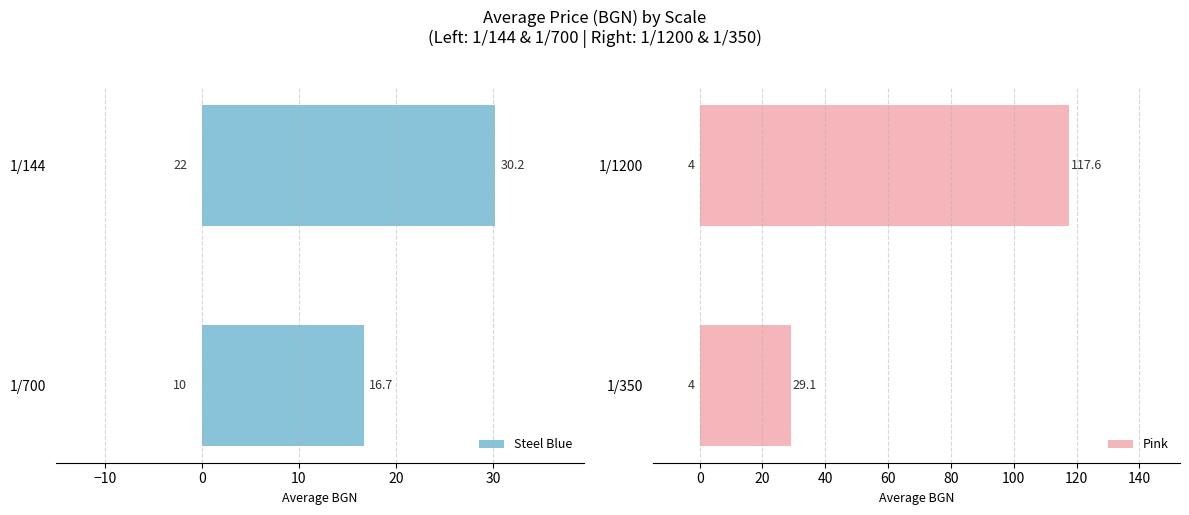

At how many categories does at least one series exceed 61?

1